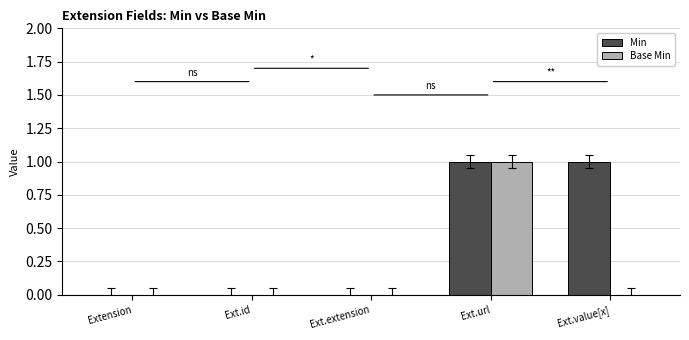

What is the approximate value of Base Min at Ext.url?

1